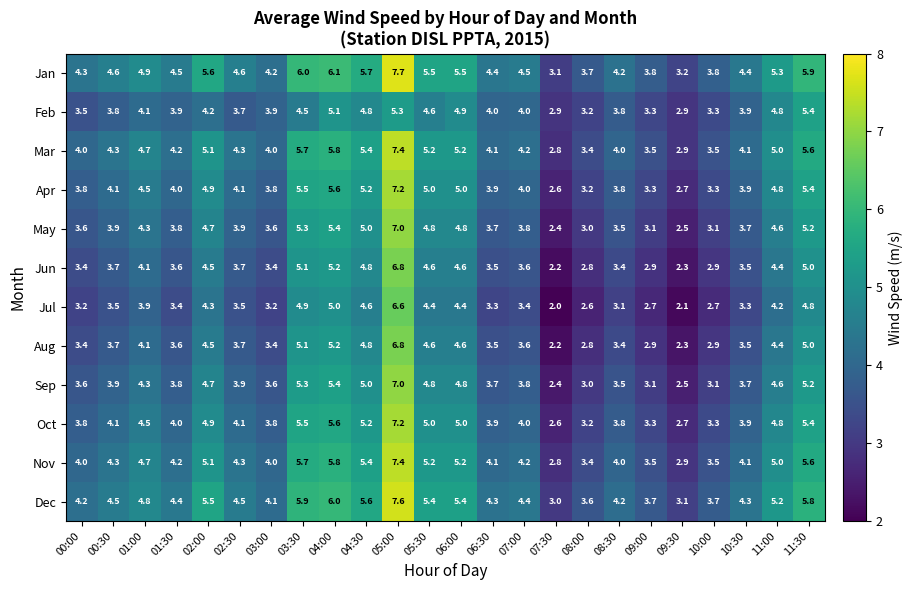

What is the spread (max minus min) of values at 02:30?

1.1